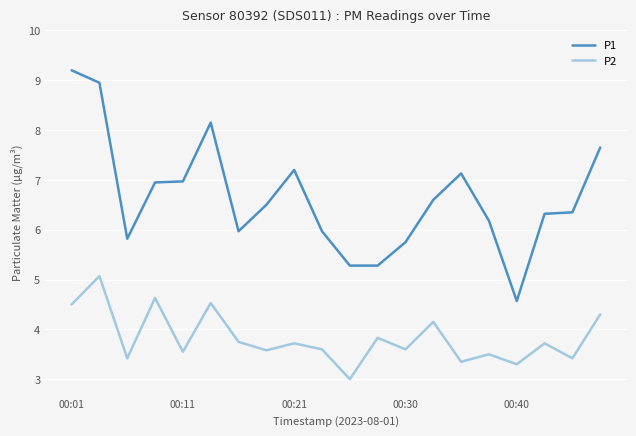

What is the smallest value displayed?

3.0